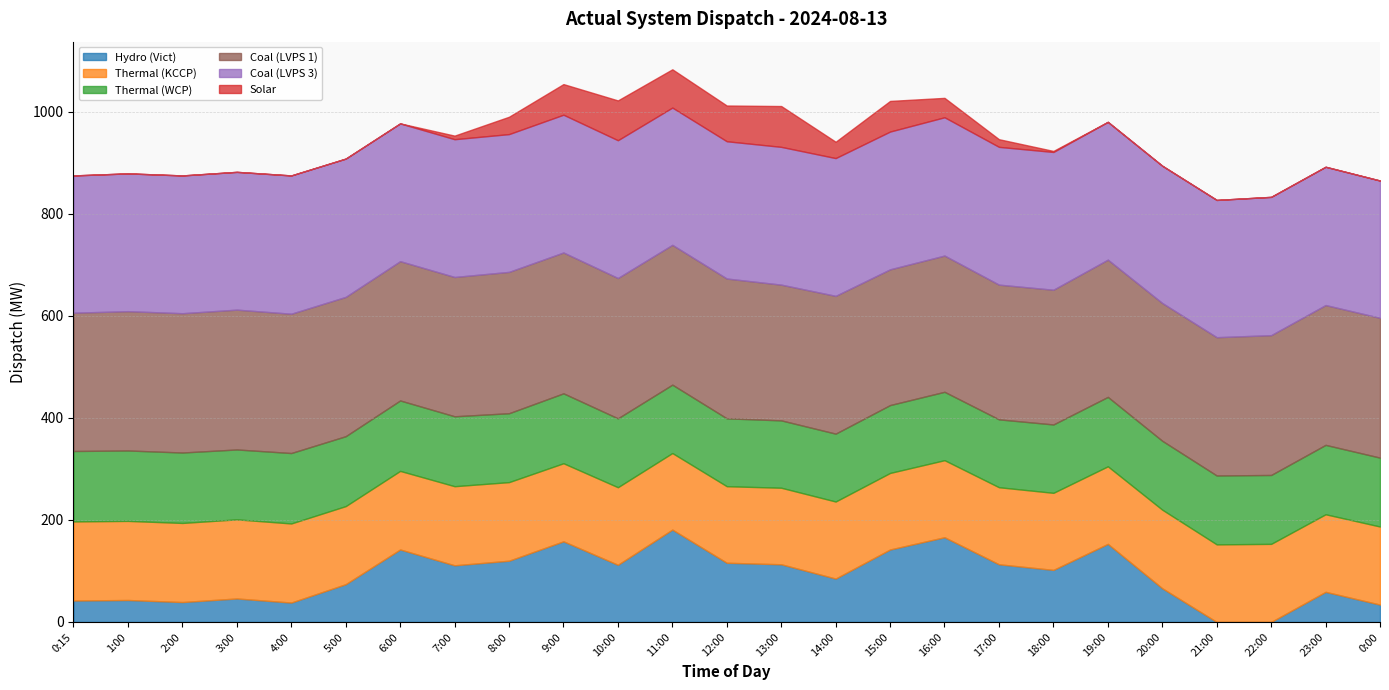

Does the chart display data point markers on the line(s)?

No